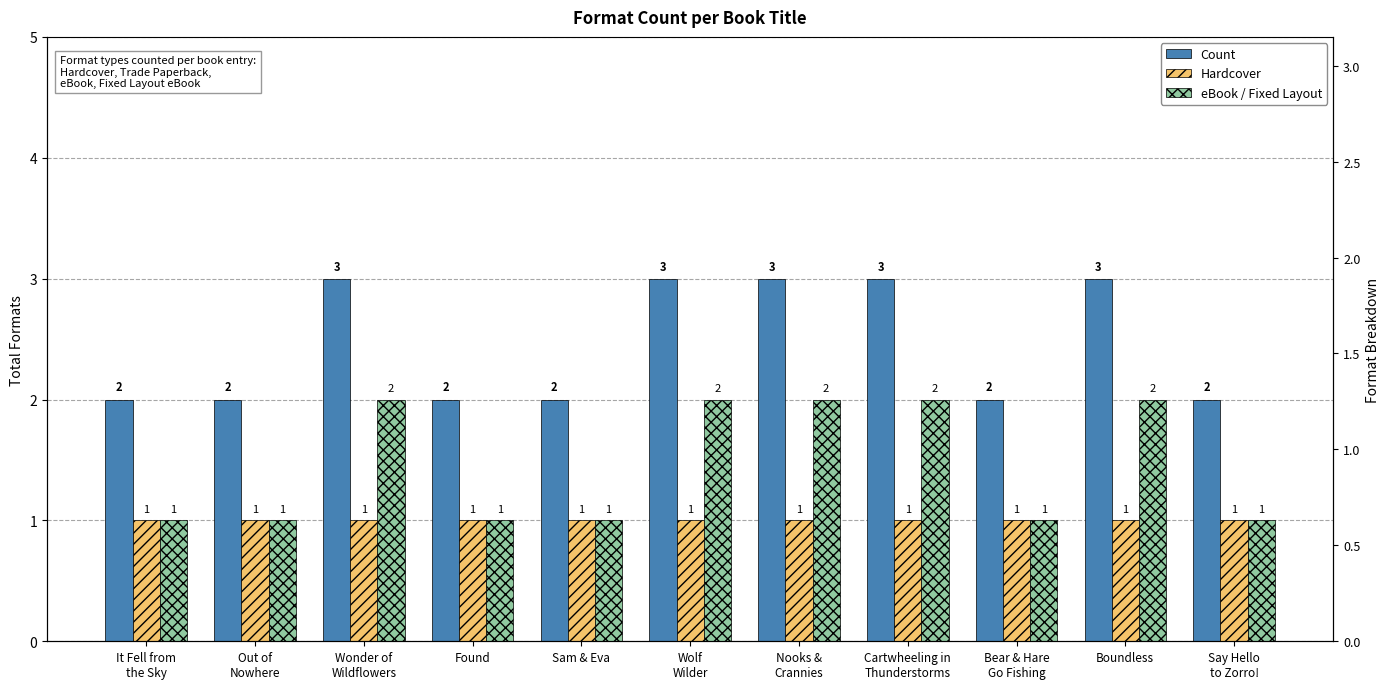

Rank the series at Sam & Eva from lowest to highest value.

Hardcover, eBook / Fixed Layout, Count